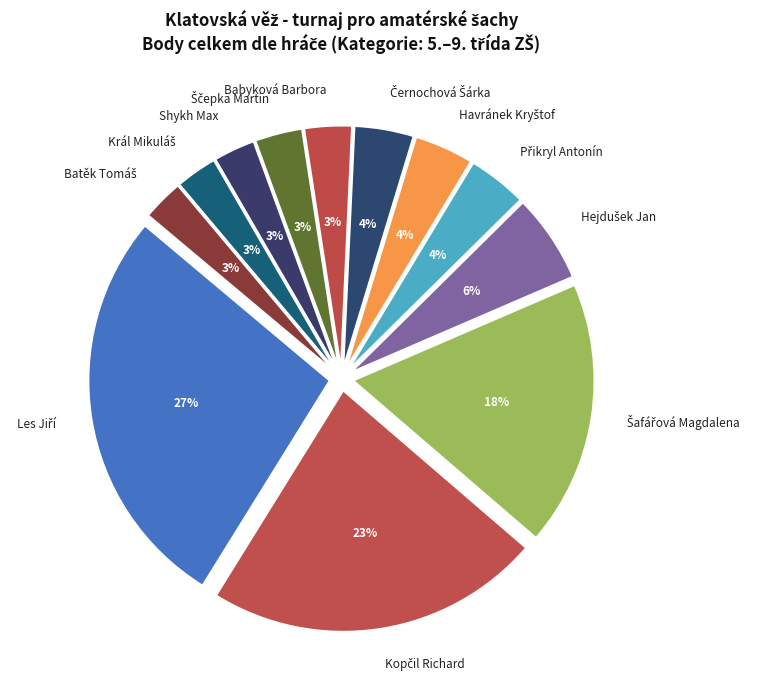

Is there any slice that represents more than half of the pie?

No